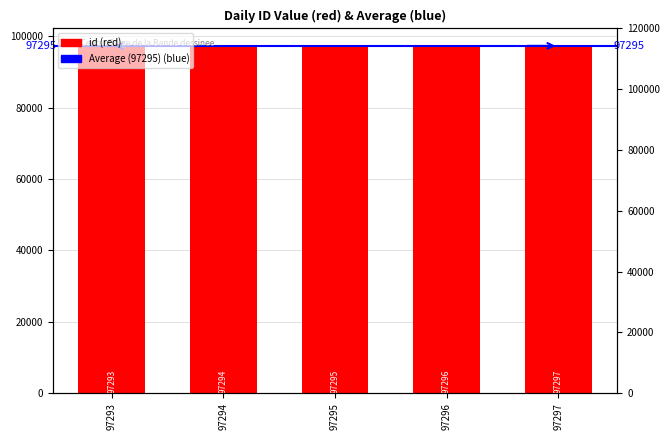

Which label corresponds to the smallest value in the chart?

97293